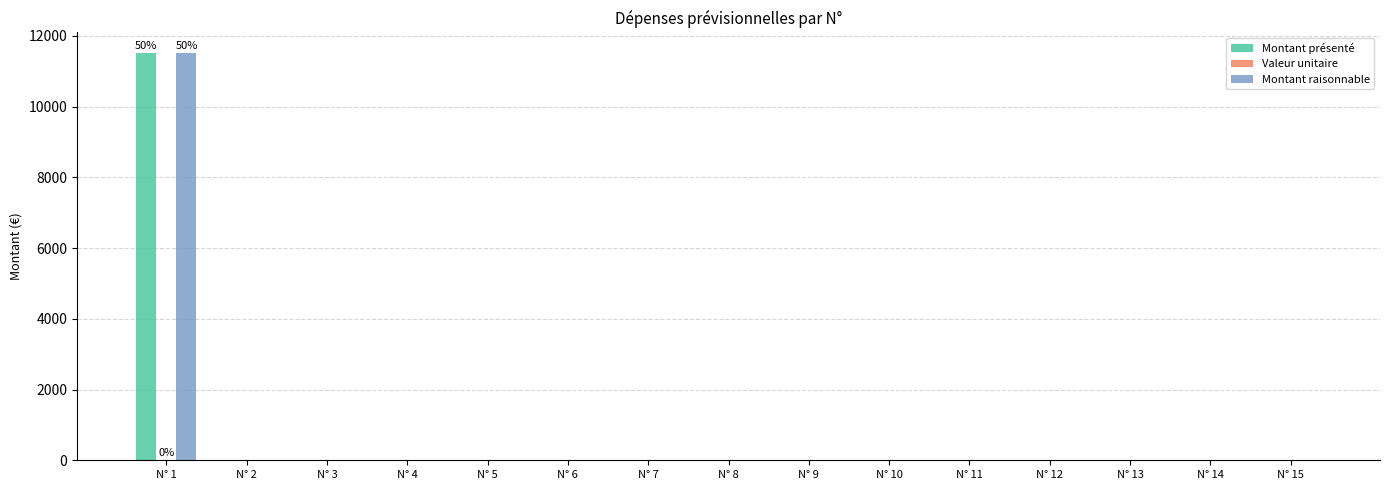

At which category is the sum across all series the highest?

N° 1